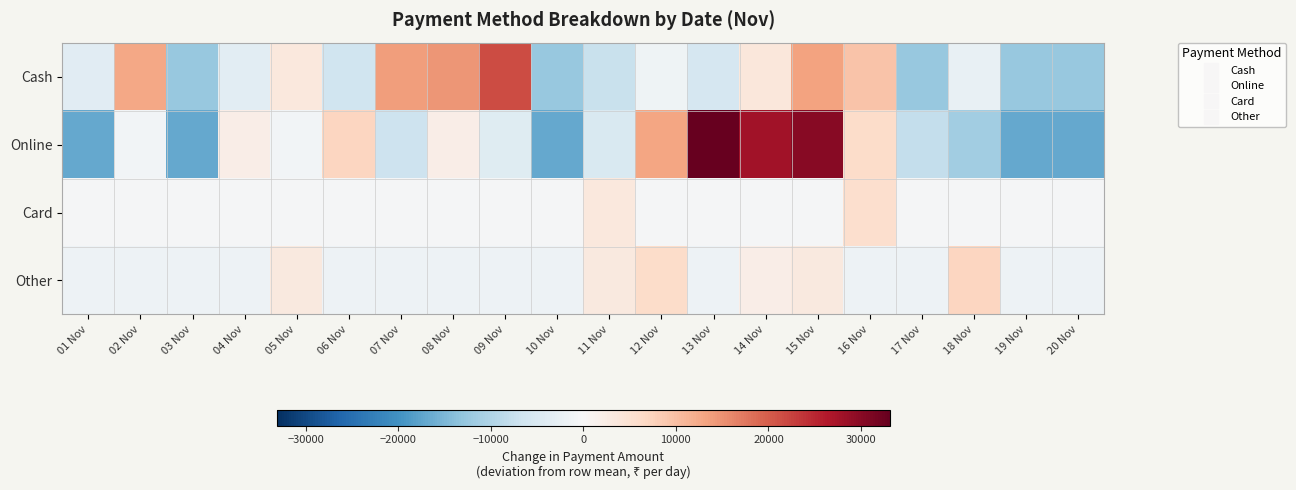

Which series has the widest spread of values?

Online